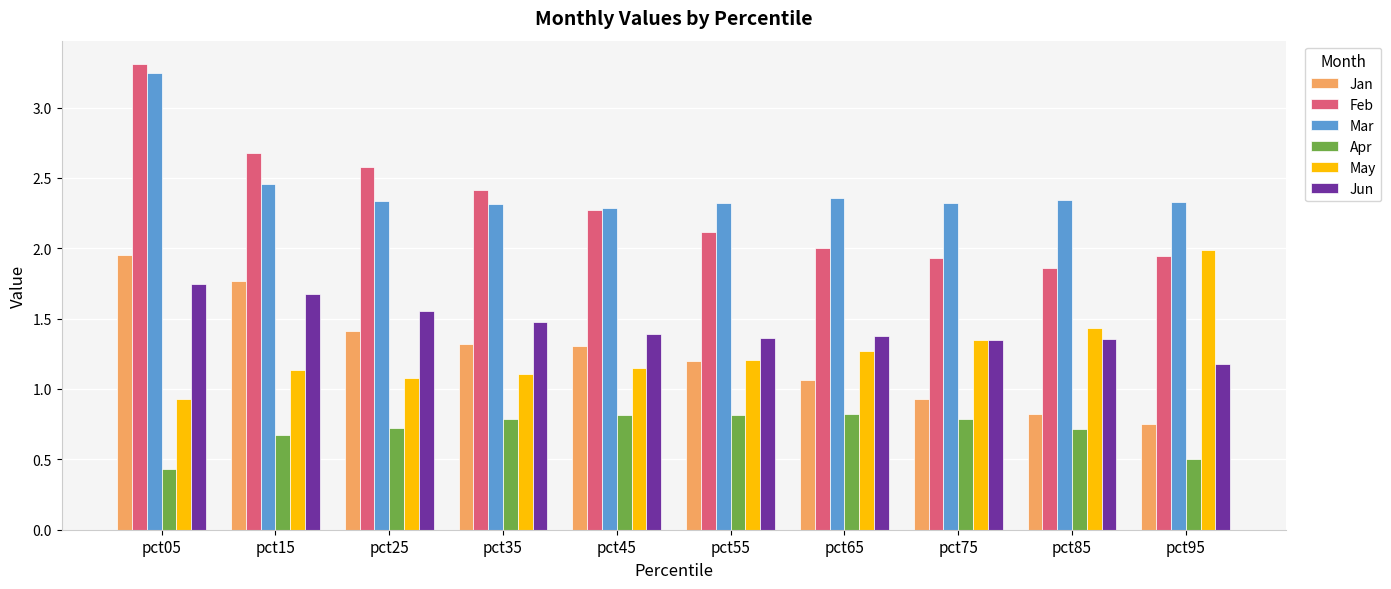

Which series changed the most between pct15 and pct35?

Jan